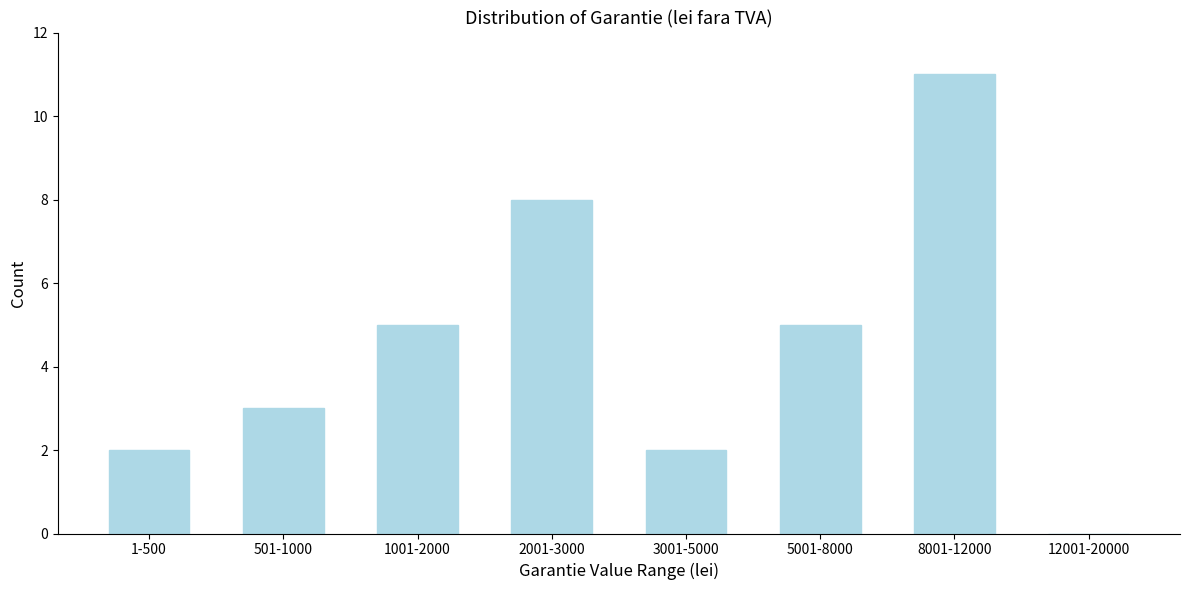

Reading left to right, list all the values displayed in this chart.

1-500=2	501-1000=3	1001-2000=5	2001-3000=8	3001-5000=2	5001-8000=5	8001-12000=11	12001-20000=0